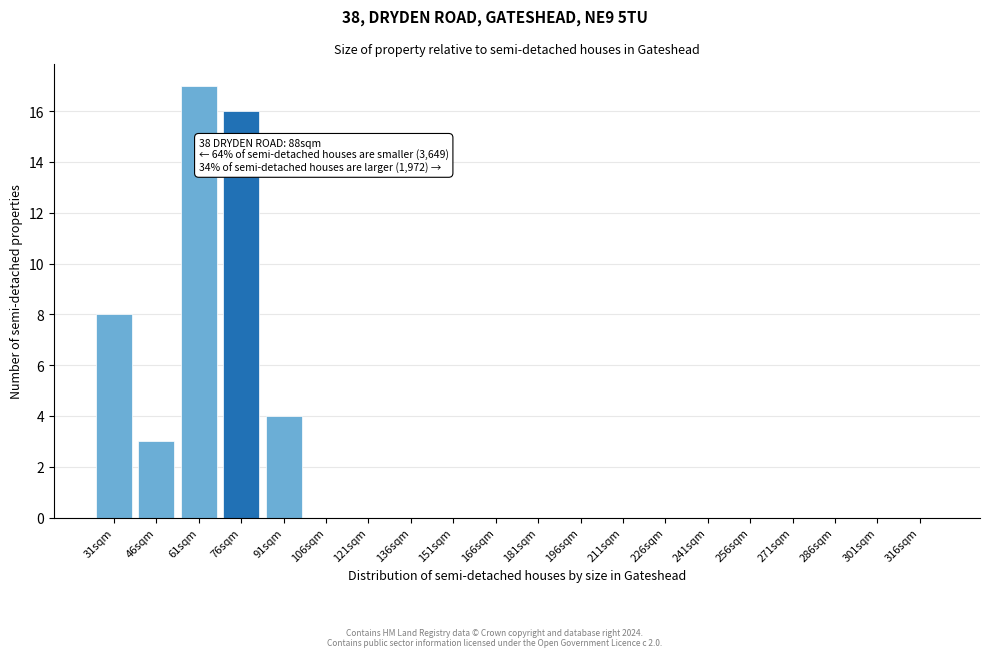

Reading left to right, what are all the values shown in this chart?

31sqm=8	46sqm=3	61sqm=17	76sqm=16	91sqm=4	106sqm=0	121sqm=0	136sqm=0	151sqm=0	166sqm=0	181sqm=0	196sqm=0	211sqm=0	226sqm=0	241sqm=0	256sqm=0	271sqm=0	286sqm=0	301sqm=0	316sqm=0